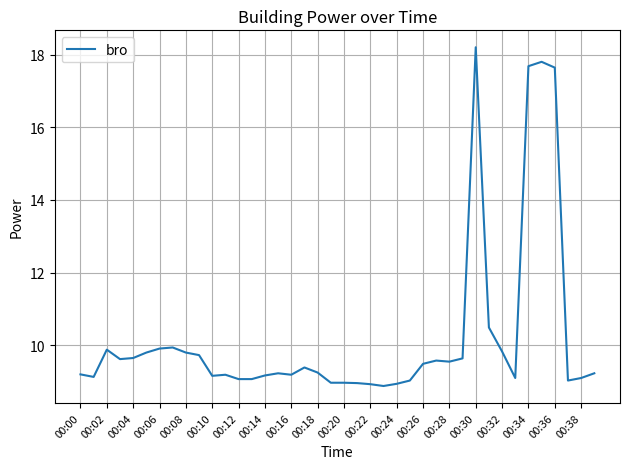

What is the difference between the maximum and minimum values?

9.3